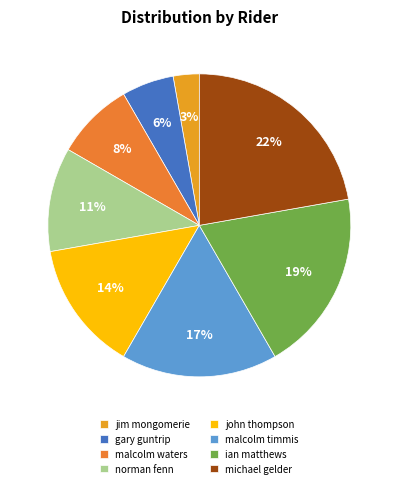

To the nearest percent, what portion does michael gelder represent?

22%